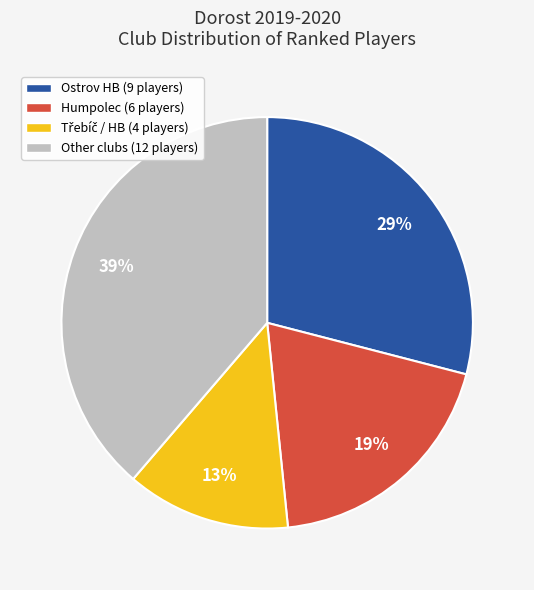

To the nearest percent, what percentage of the pie is Ostrov HB (9 players)?

29%